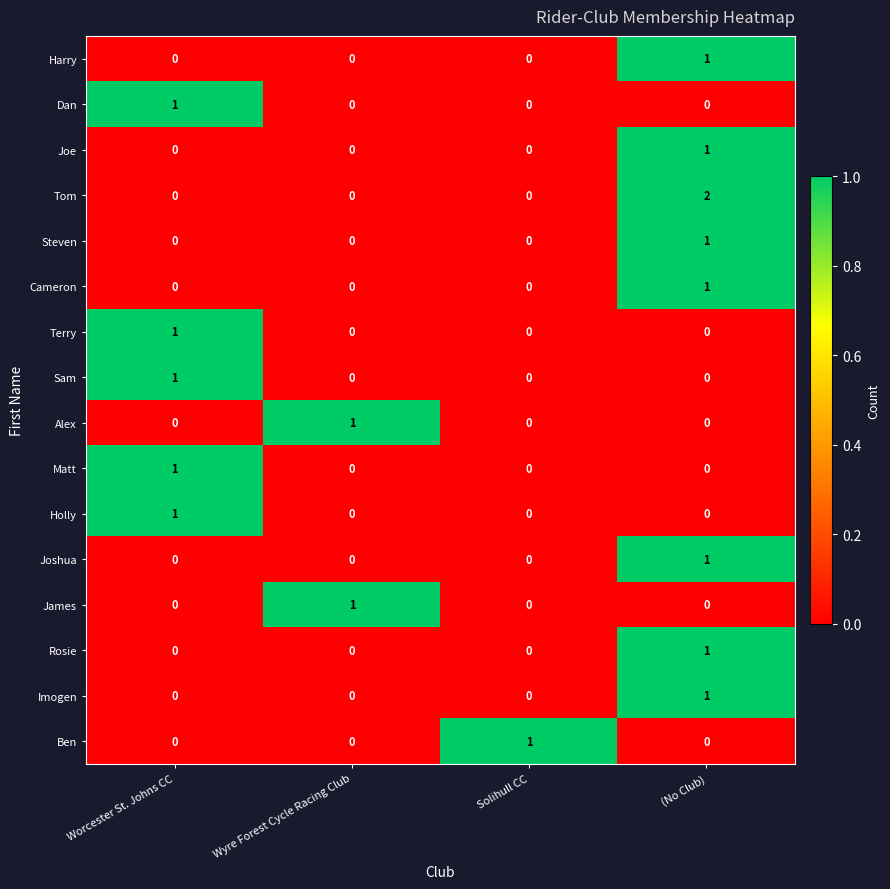

Count the Imogen values in the range 0 to 1.

4